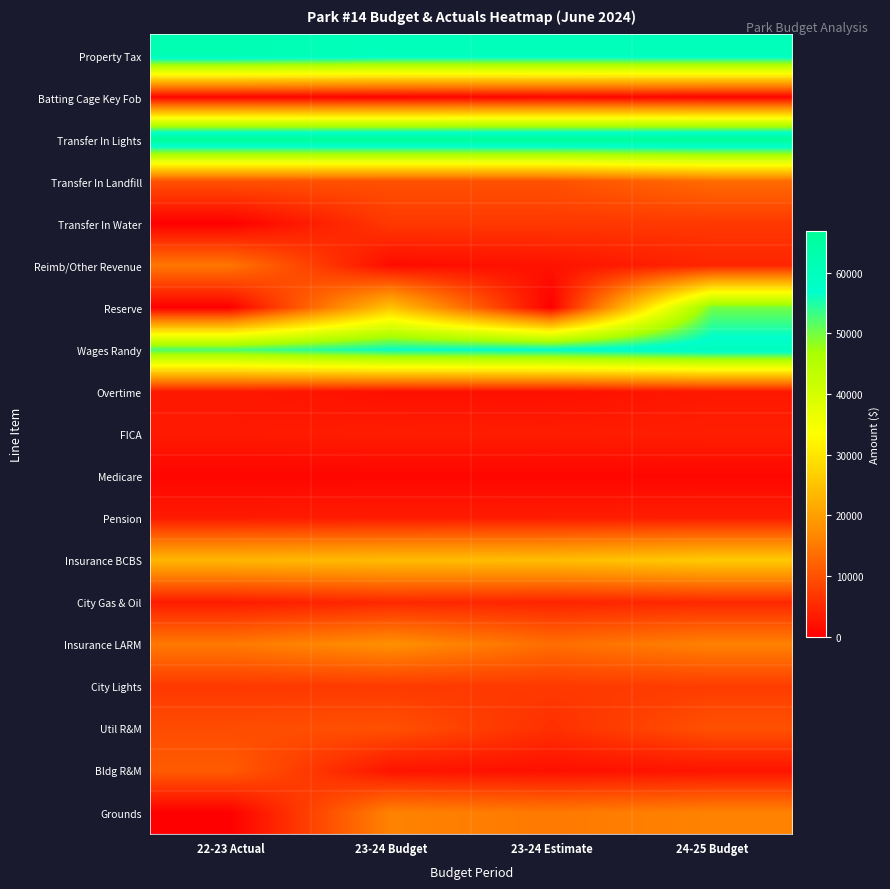

Between 24-25 Budget and 23-24 Estimate, which is larger?

24-25 Budget